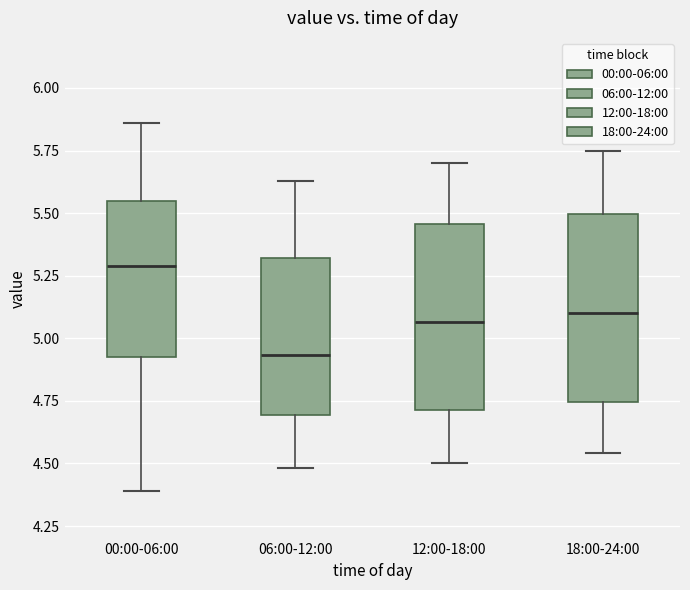

Where is the upper edge of the box for 12:00-18:00 on the y-axis? The values are not printed on the chart, so give them approximately, as read against the axis.

5.45